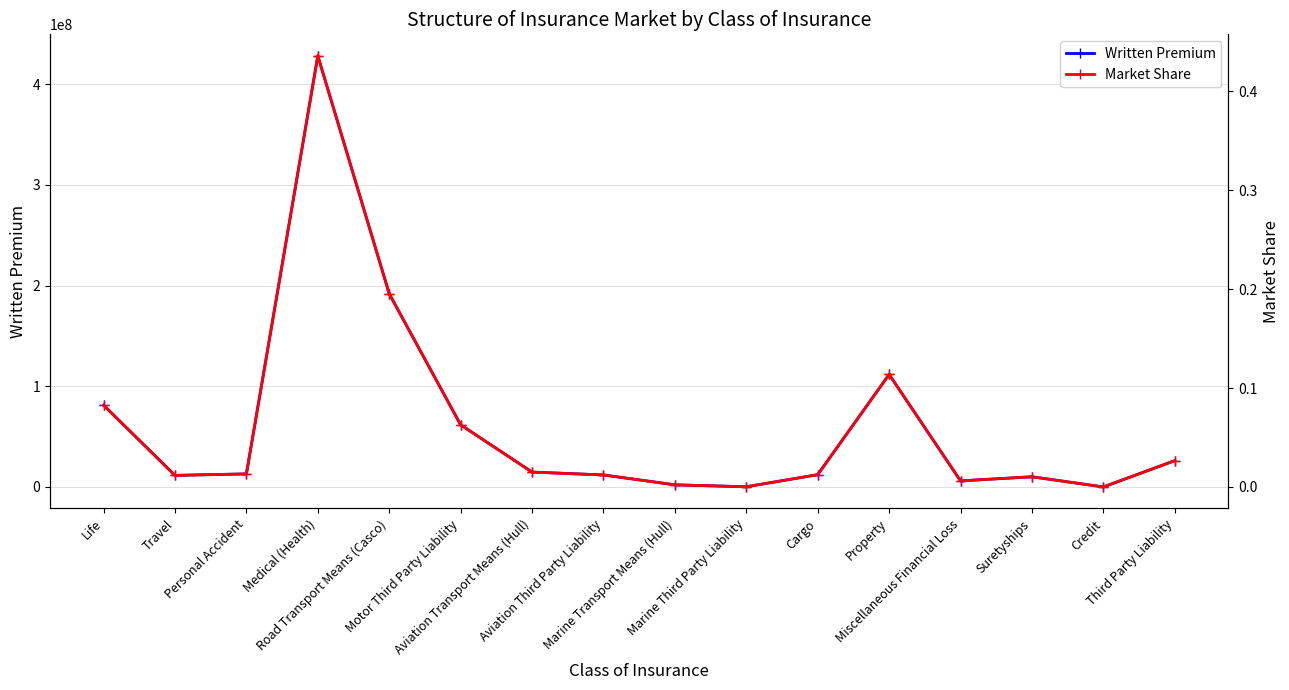

What is the difference between the maximum and minimum values in the Market Share series?

0.4